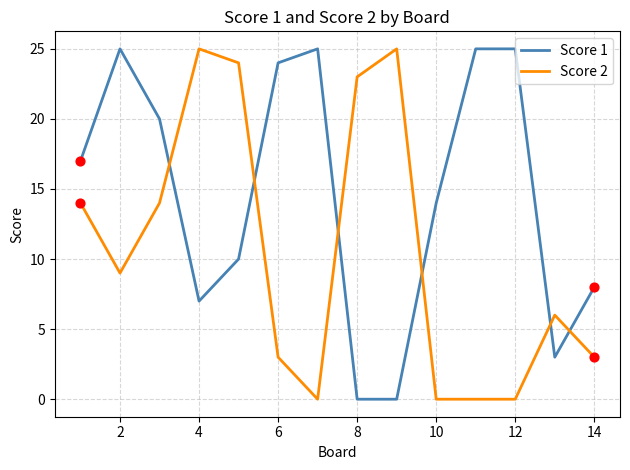

What is the difference between the maximum and minimum values in the Score 2 series?

25